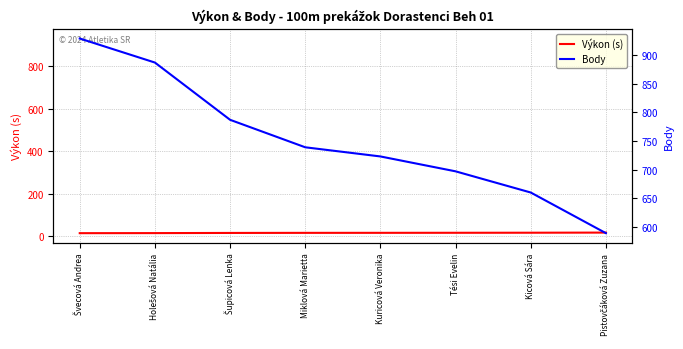

What is the sum of the Body values at Miklová Marietta and Šupicová Lenka?

1526.0